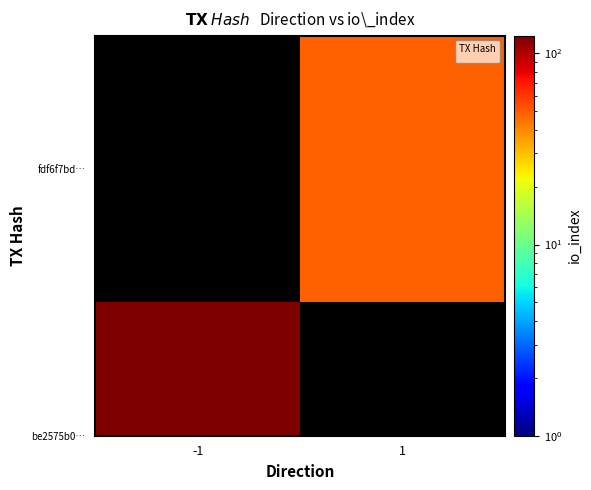

Rank the categories by value from lowest to highest.

-1, 1